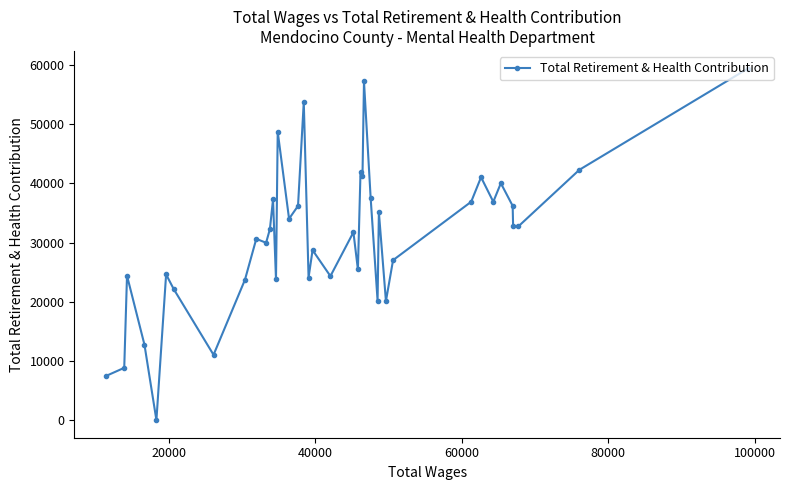

What is the difference between the maximum and second lowest values?

51939